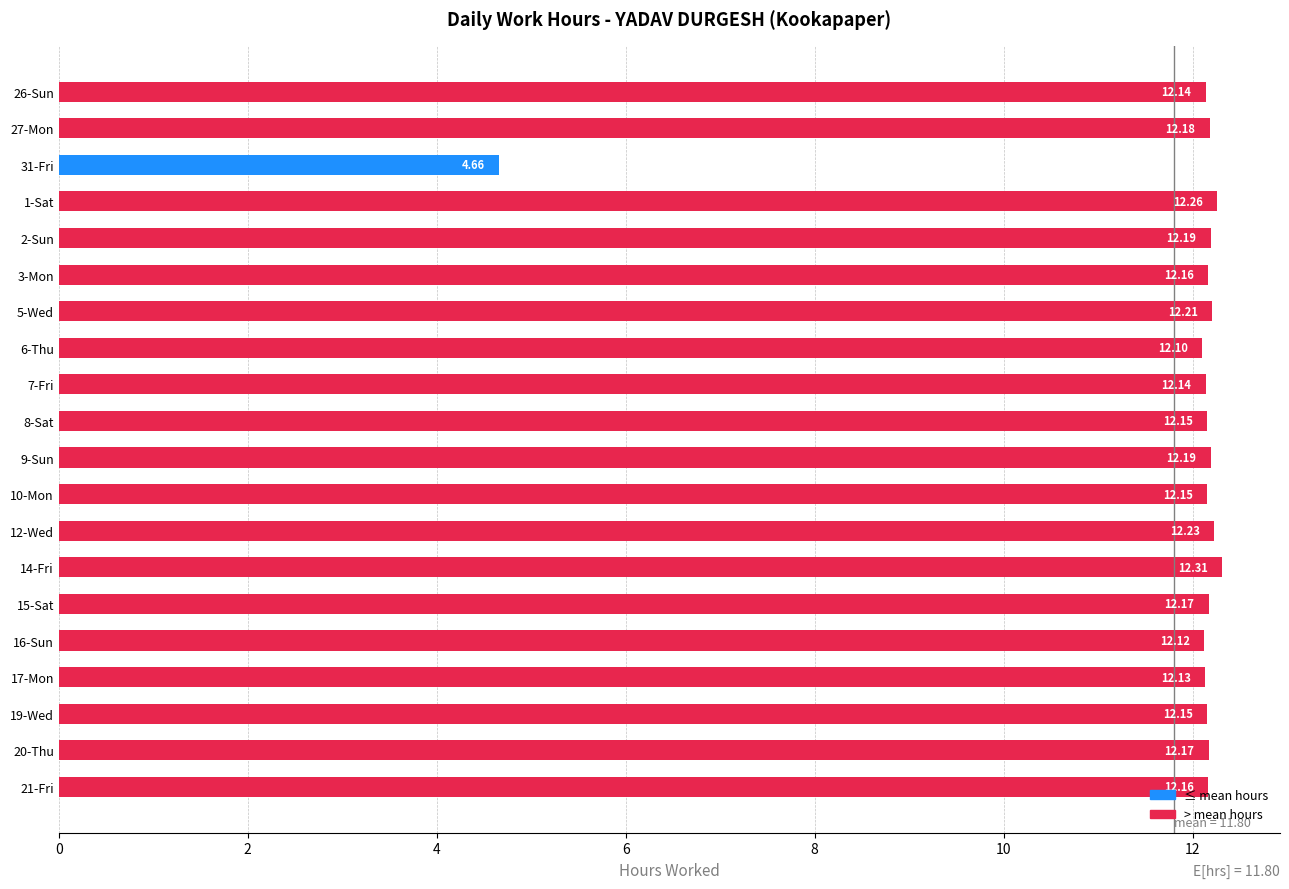

What is the sum of all values?

236.0